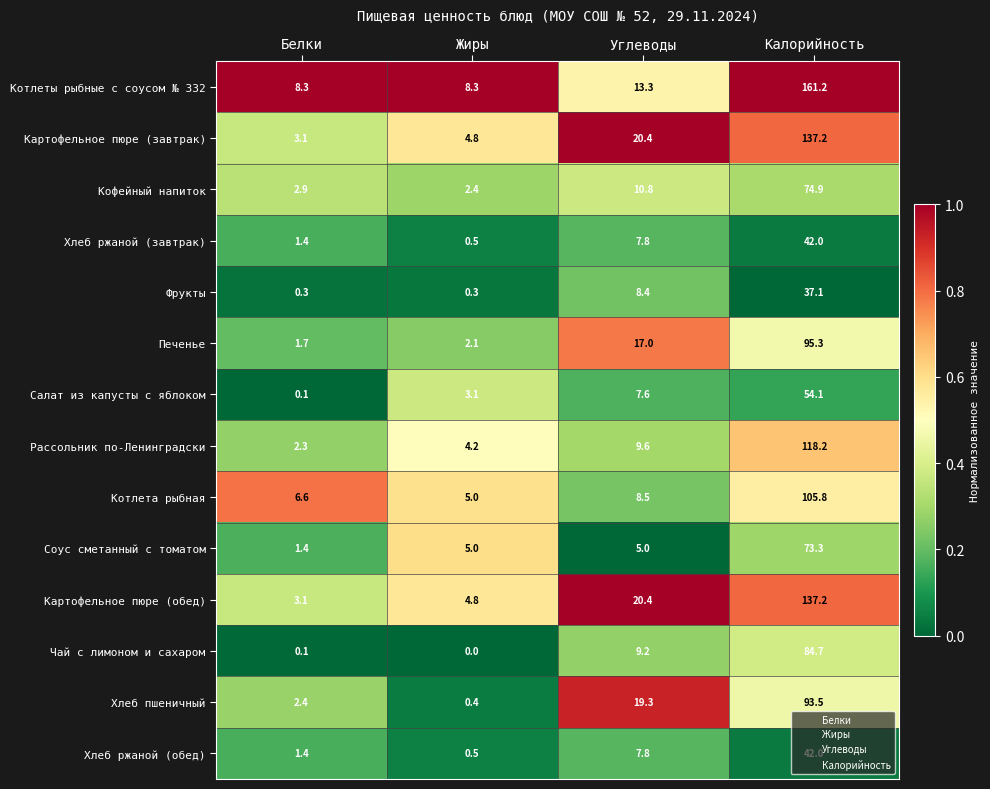

List the labels in order of Печенье value, smallest first.

Белки, Жиры, Углеводы, Калорийность